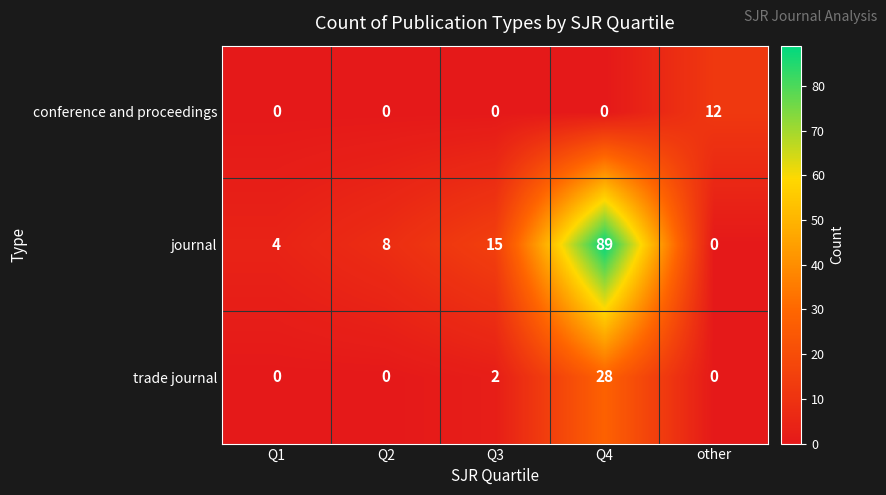

What is the average value of the trade journal series?

6